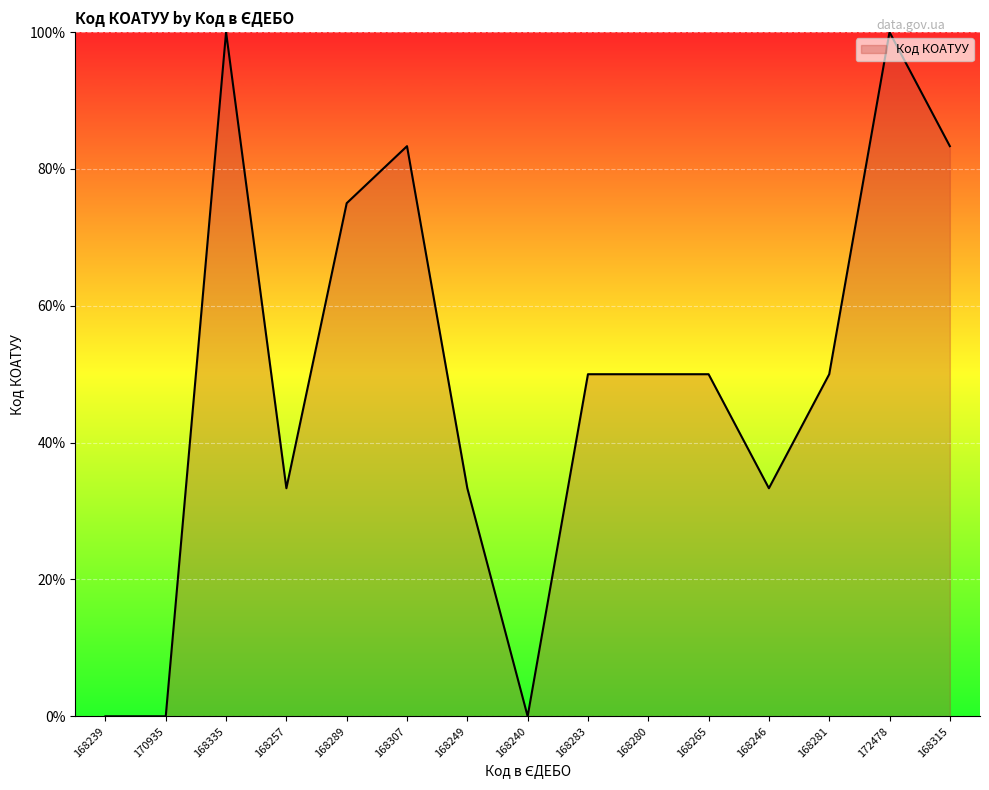

What position from the left is 168289?

5